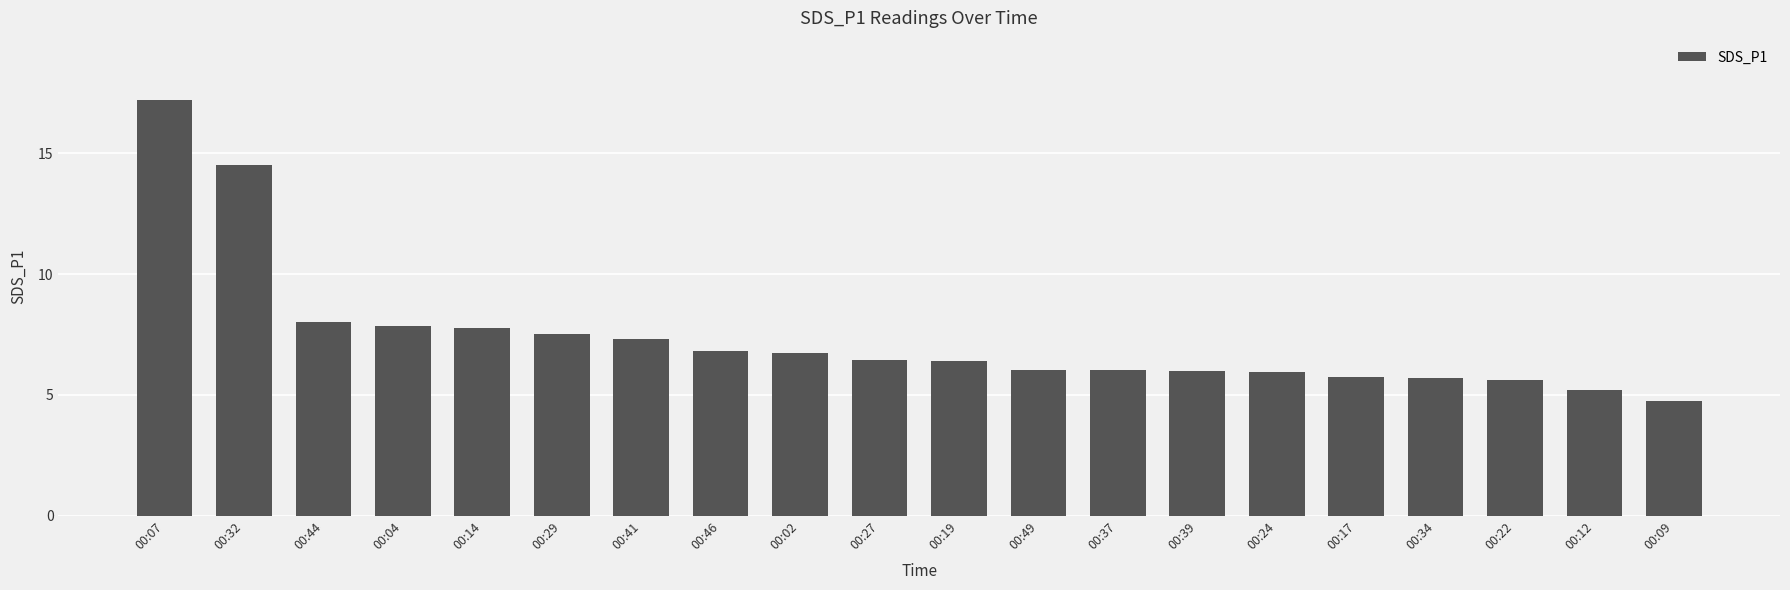

What is the change in value from 00:04 to 00:02?

-1.1